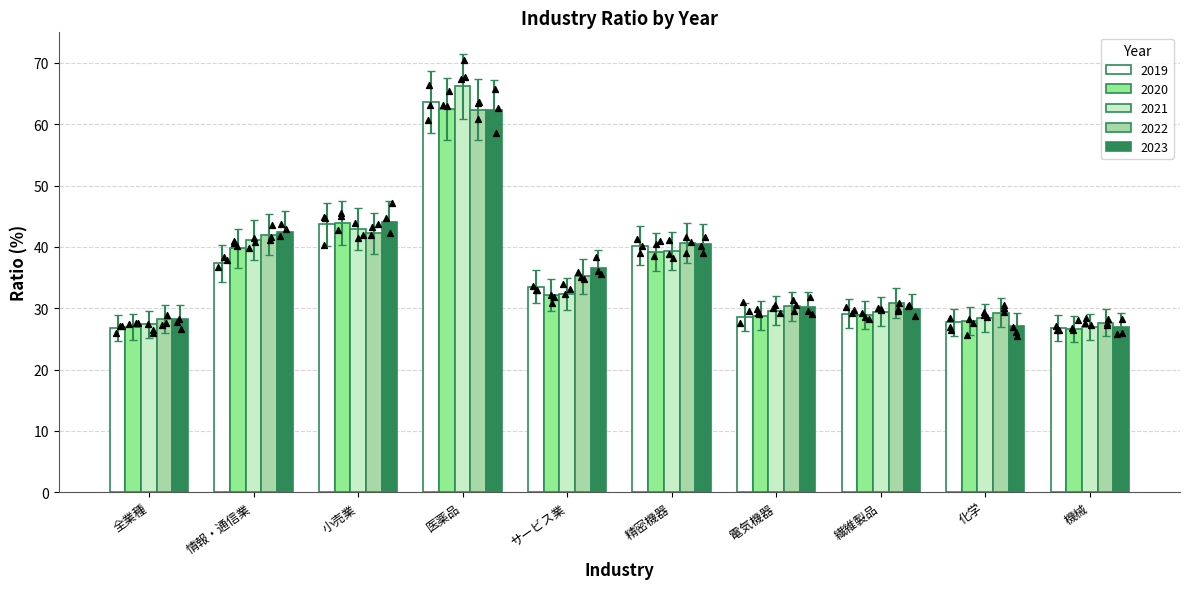

Which series reaches the maximum Y coordinate?

2021